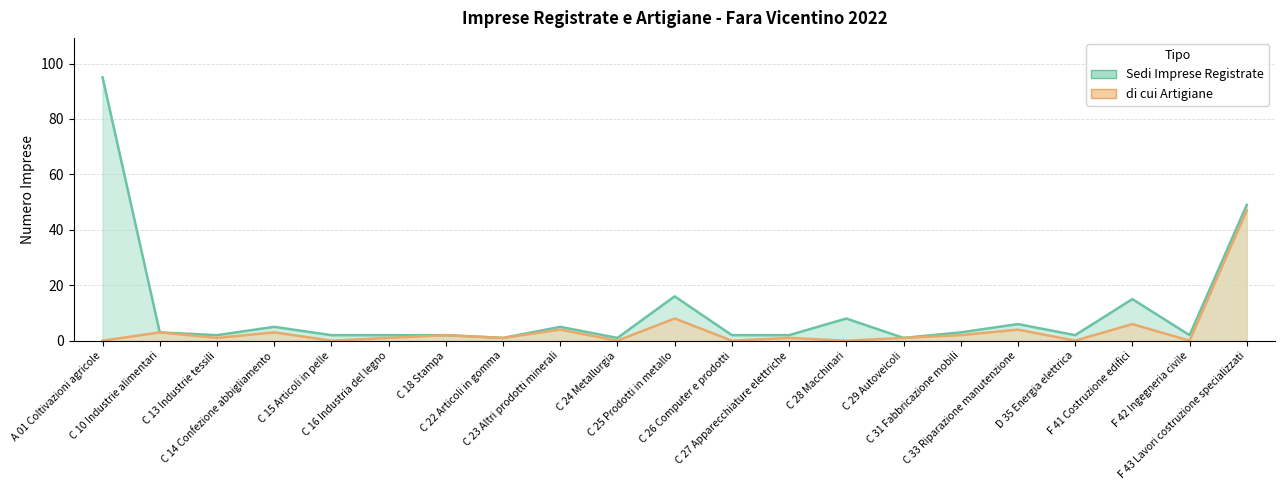

True or false: Sedi Imprese Registrate has a value of 2 at D 35 Energia elettrica.

True